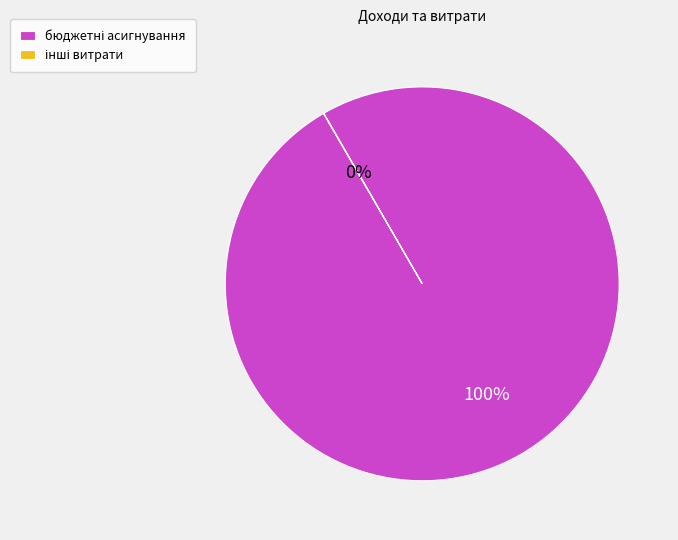

Is there any slice that represents more than half of the pie?

Yes